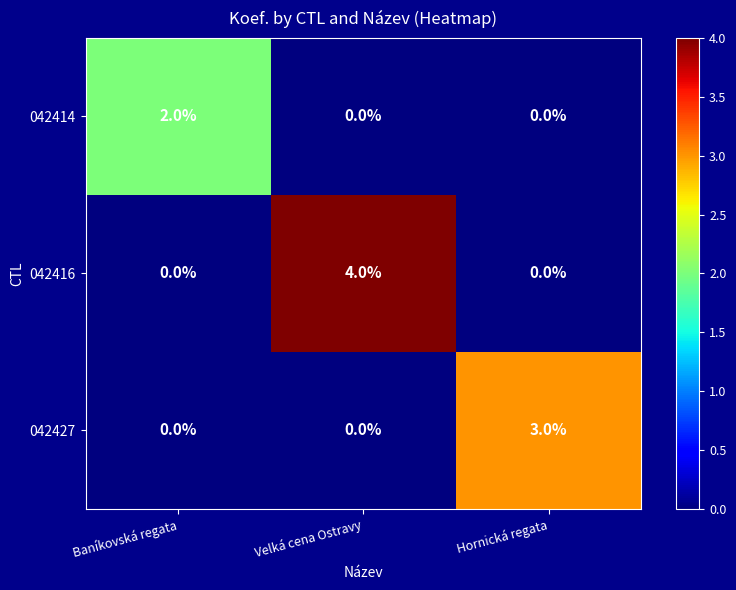

Which label corresponds to the largest value in the chart?

Velká cena Ostravy